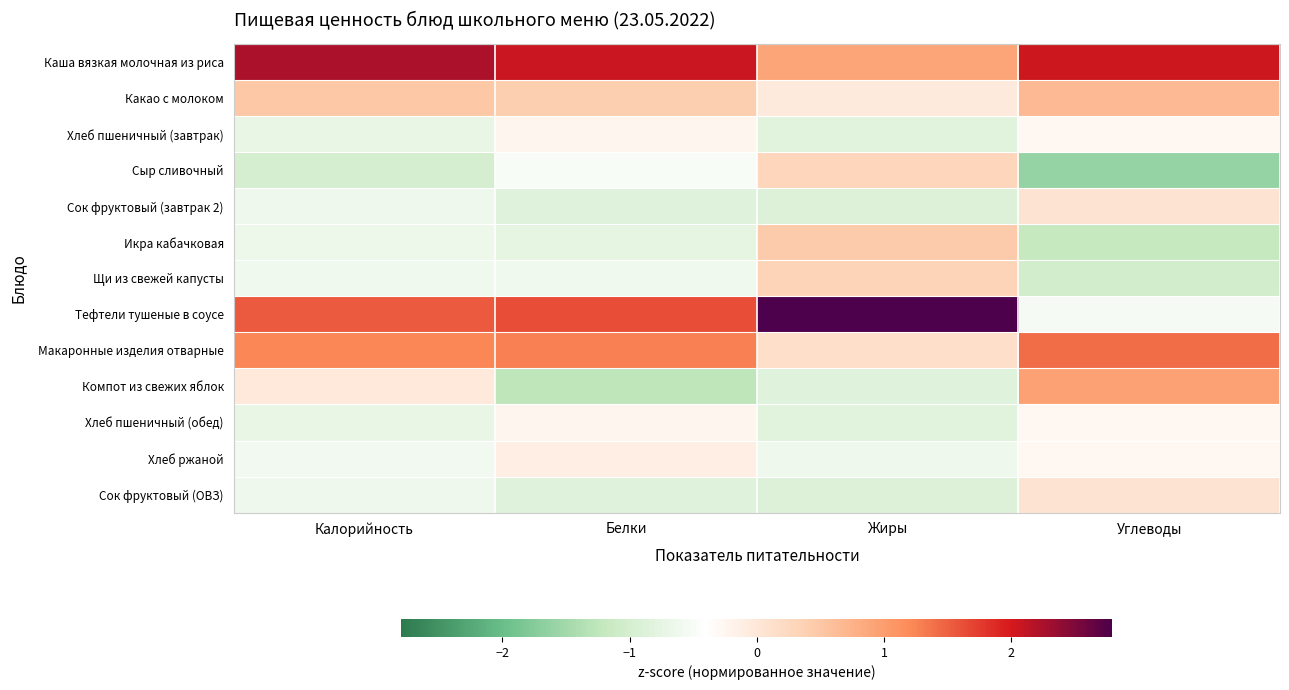

Count the number of categories in the chart.

4